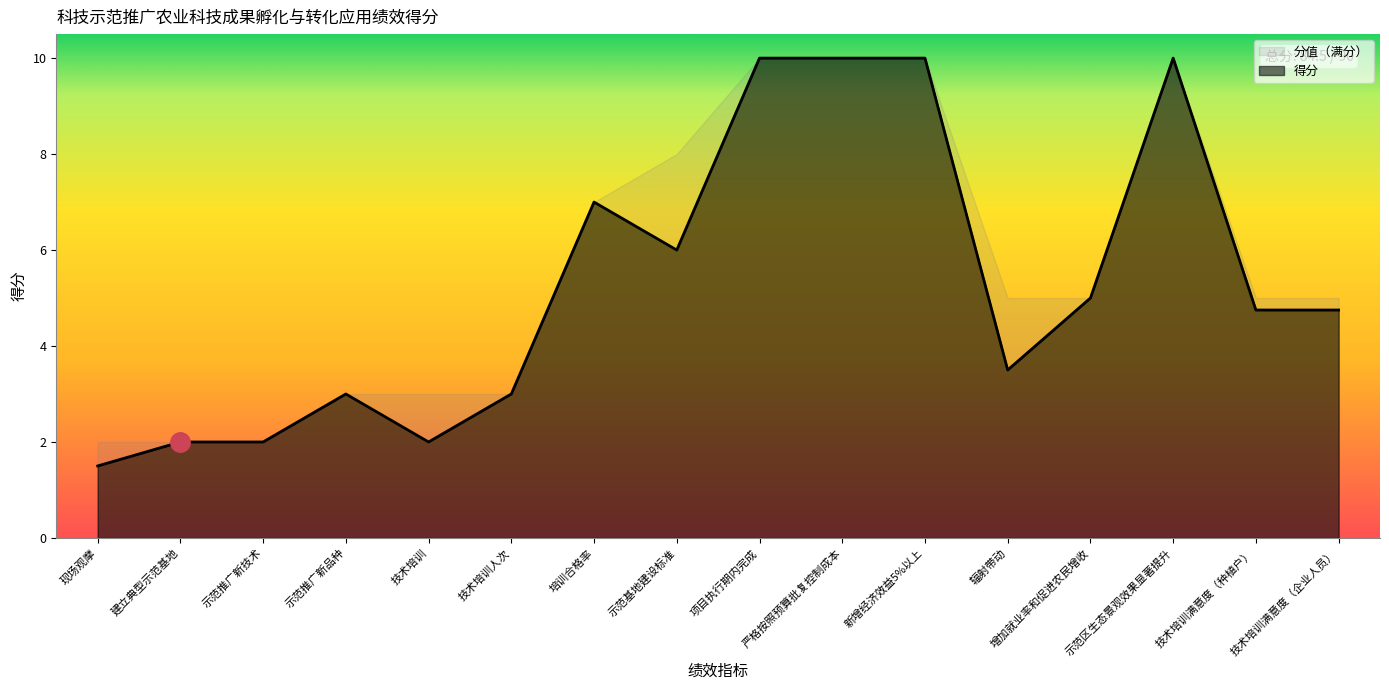

Where does the data first go above 4?

培训合格率